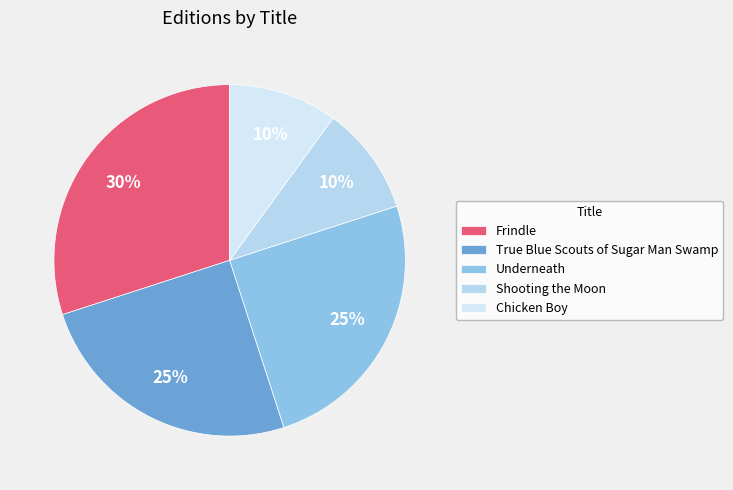

Is there any slice that represents more than half of the pie?

No